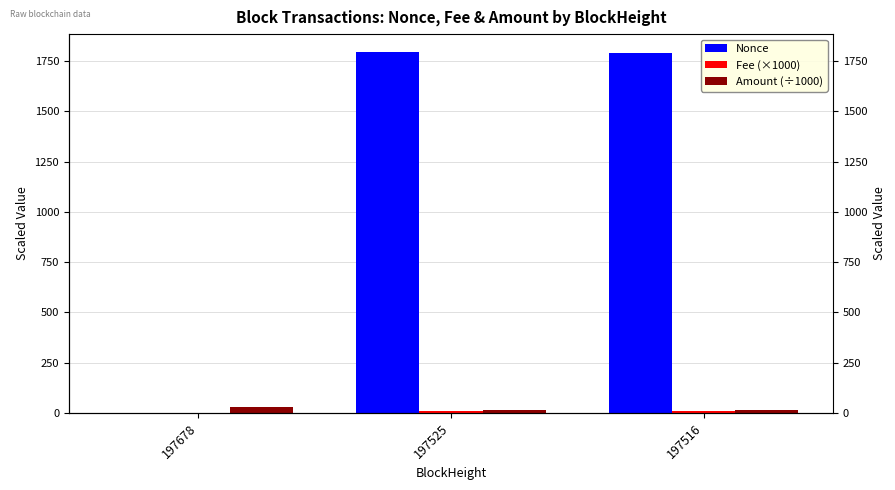

Between 197678 and 197516, which series saw the biggest shift?

Nonce